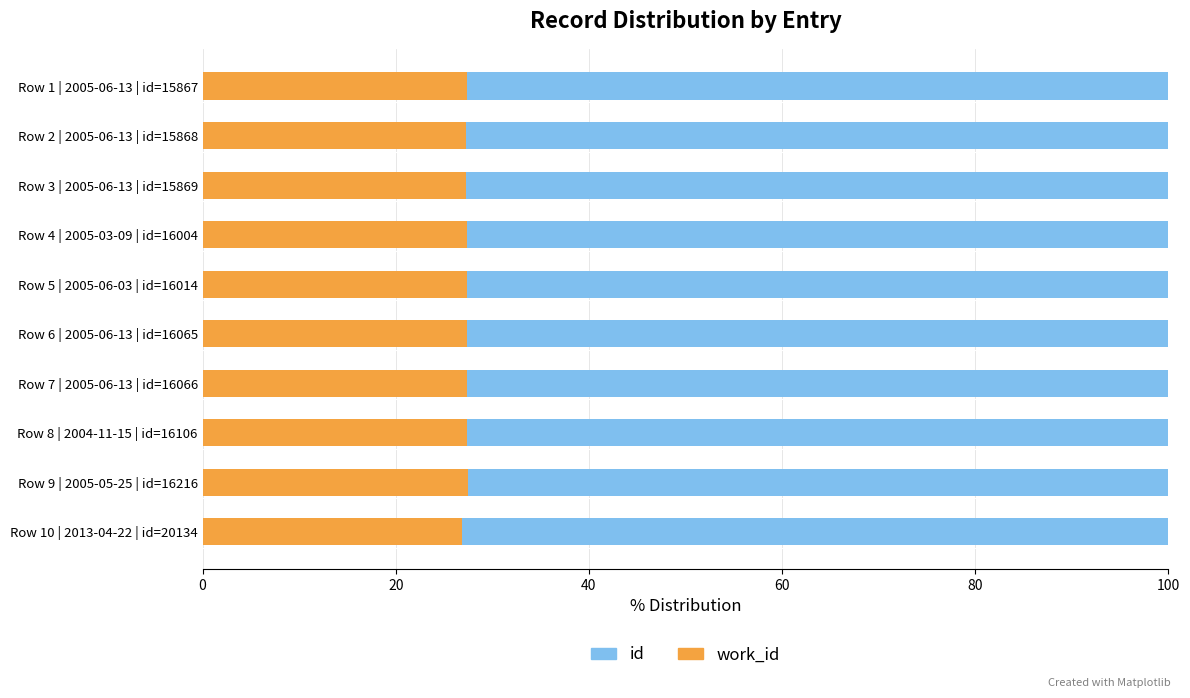

What is the total value across all series at Row 4 | 2005-03-09 | id=16004?

100.0